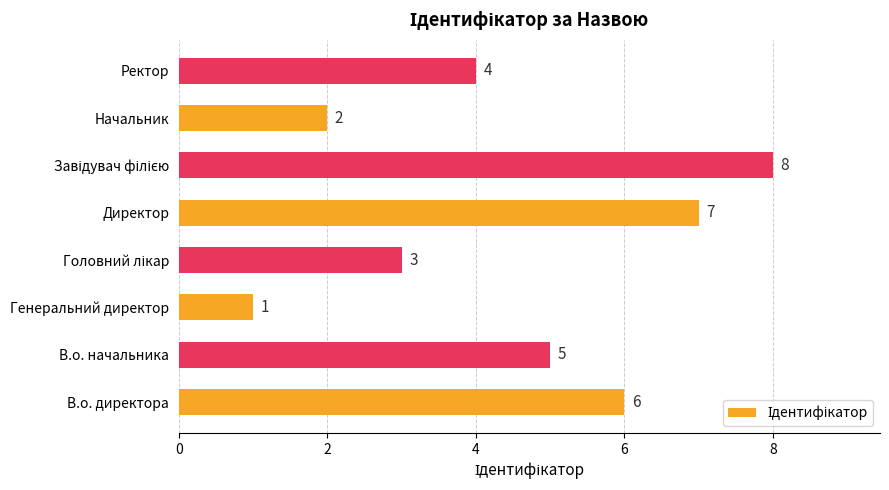

What is the maximum value shown in the chart?

8